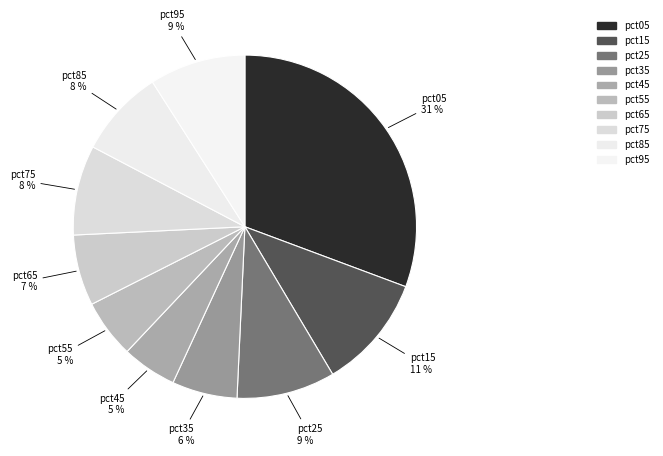

How many slices are in this pie chart?

10